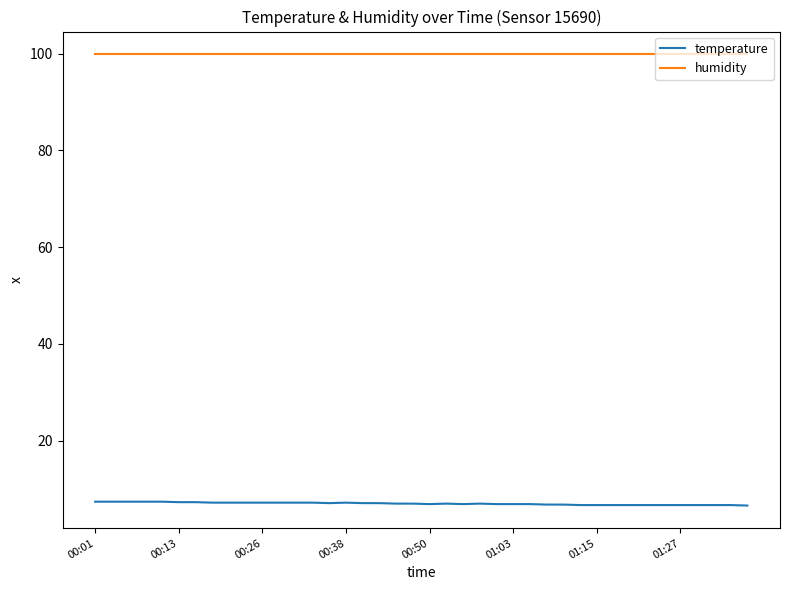

True or false: humidity and temperature intersect in this chart.

False